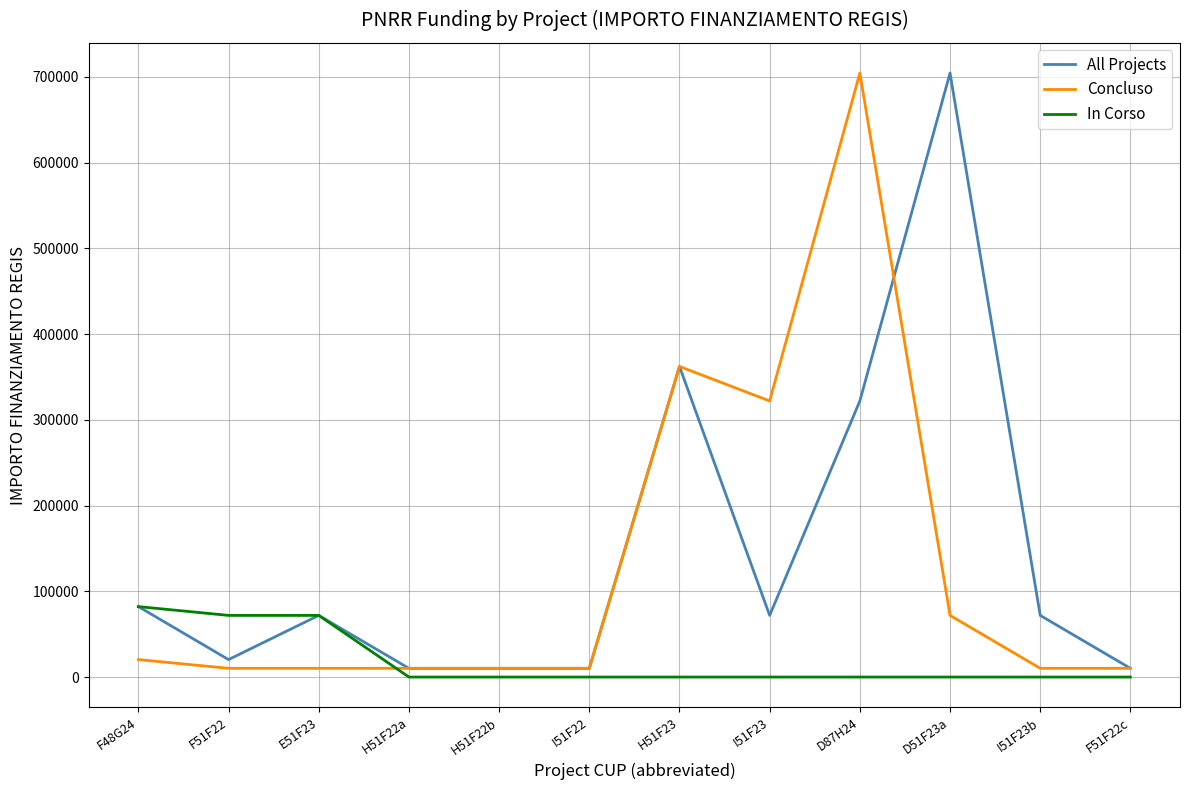

What is the sum of all All Projects values?

1747425.8